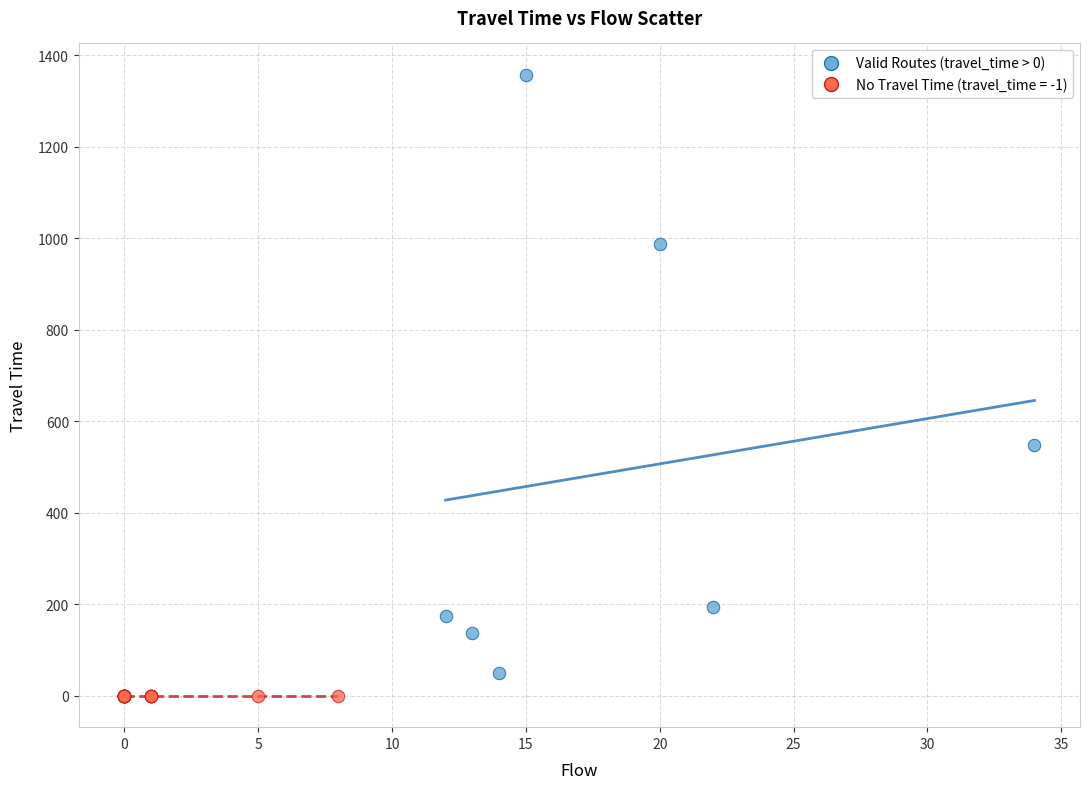

Which series reaches the maximum Y coordinate?

Valid Routes (travel_time > 0)